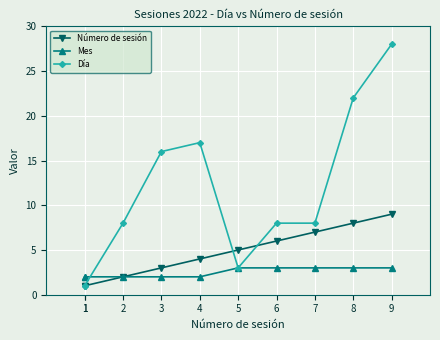

Is the value of Número de sesión at 8 greater than the value of Mes at 9?

Yes